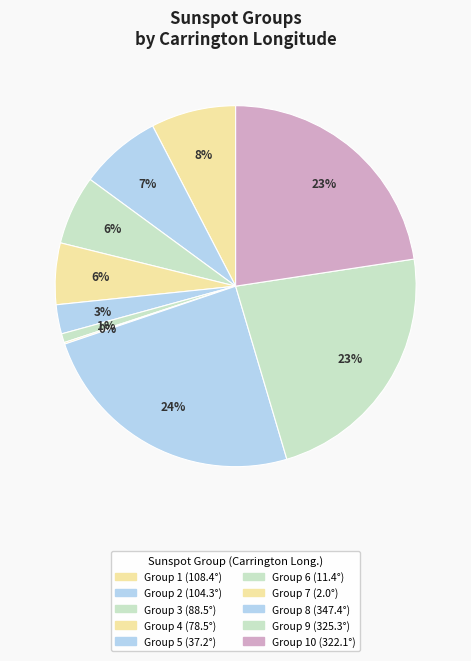

Which slice is the largest?

8